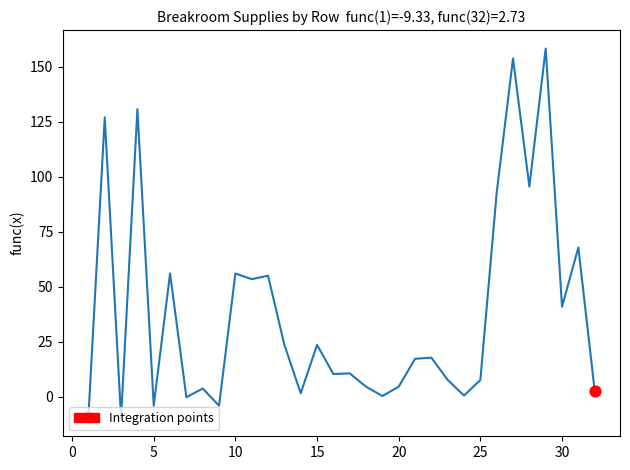

What is the maximum value shown in the chart?

158.4